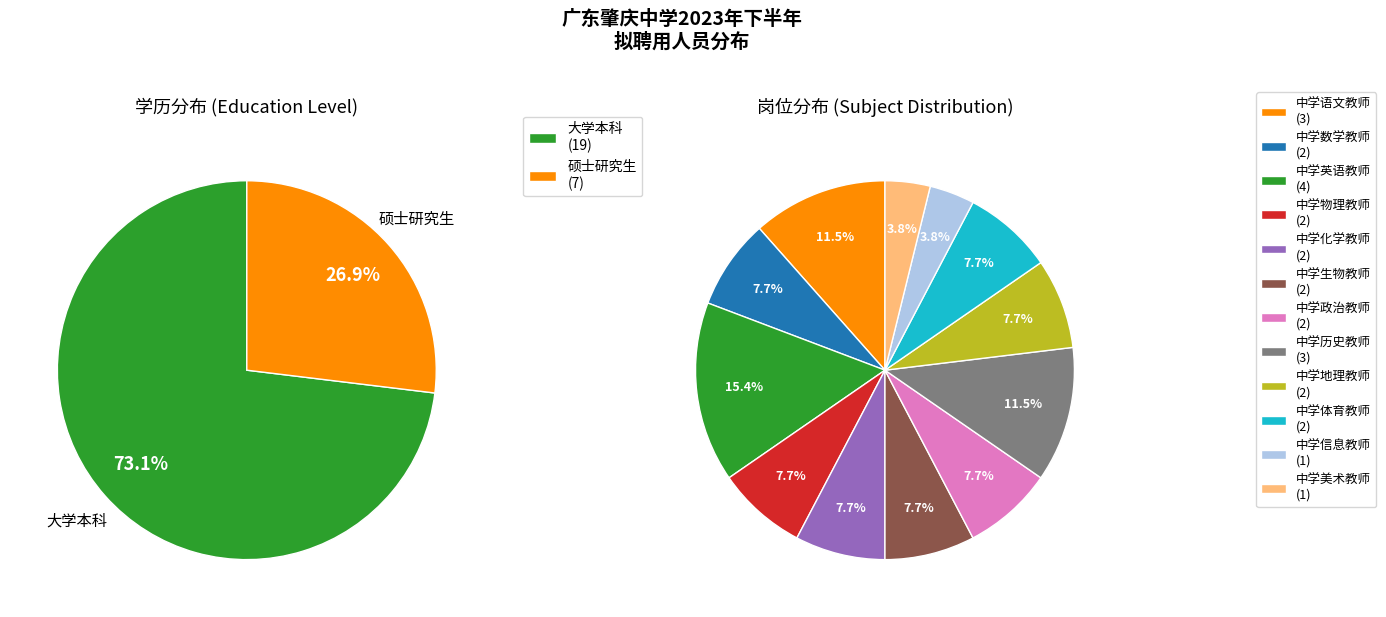

The 大学本科 slice represents 73% of the pie. True or false?

True